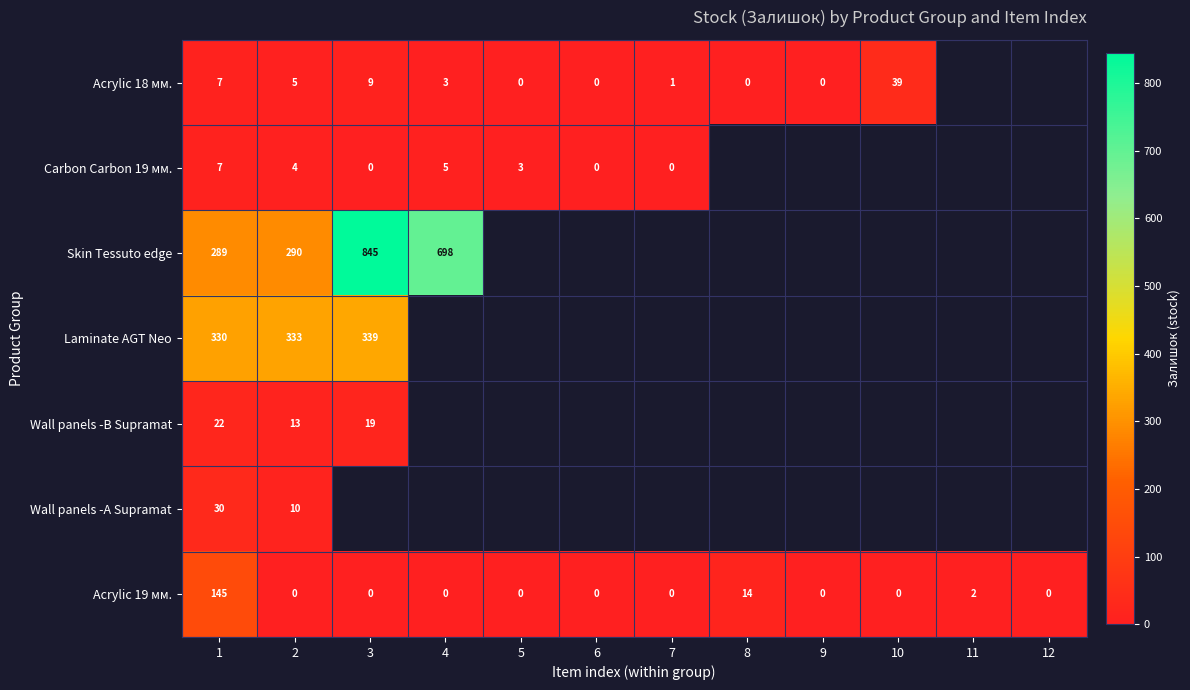

What is the average value of the Acrylic 19 мм. series?

13